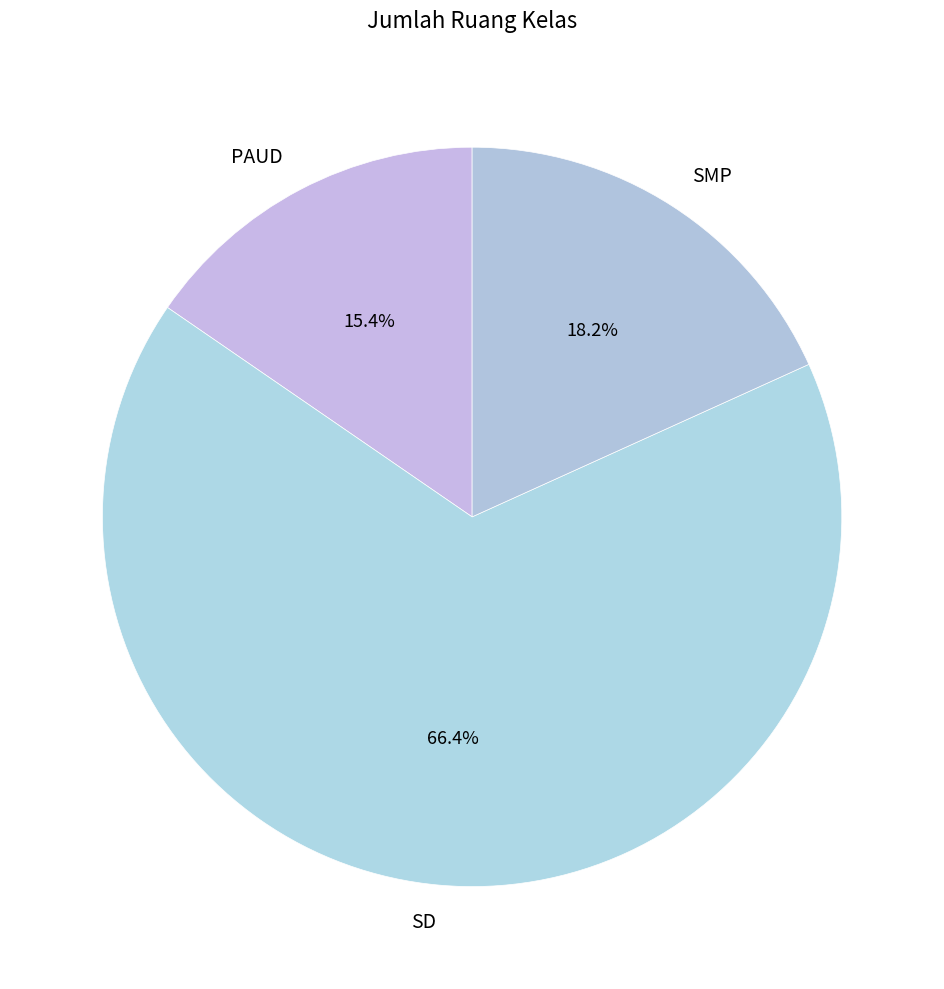

What percentage is the PAUD slice, to the nearest percent?

15%